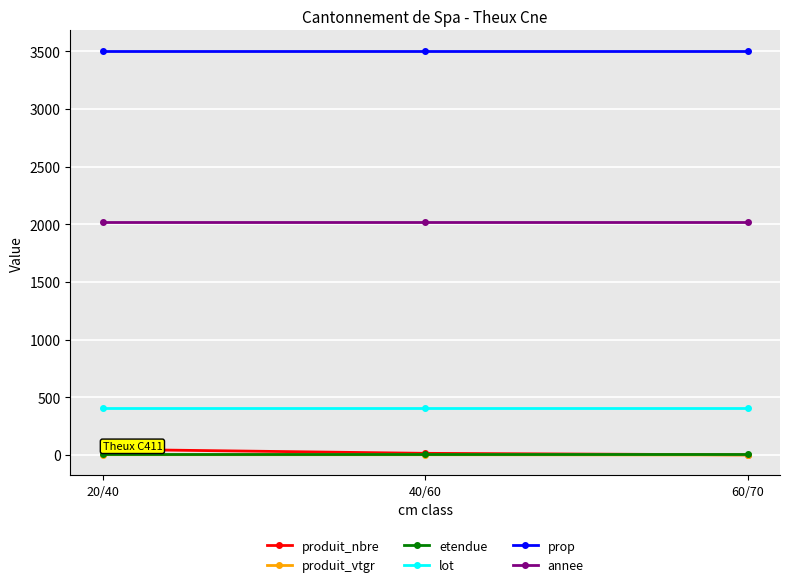

The produit_nbre series shows 49.0 at 20/40. True or false?

True